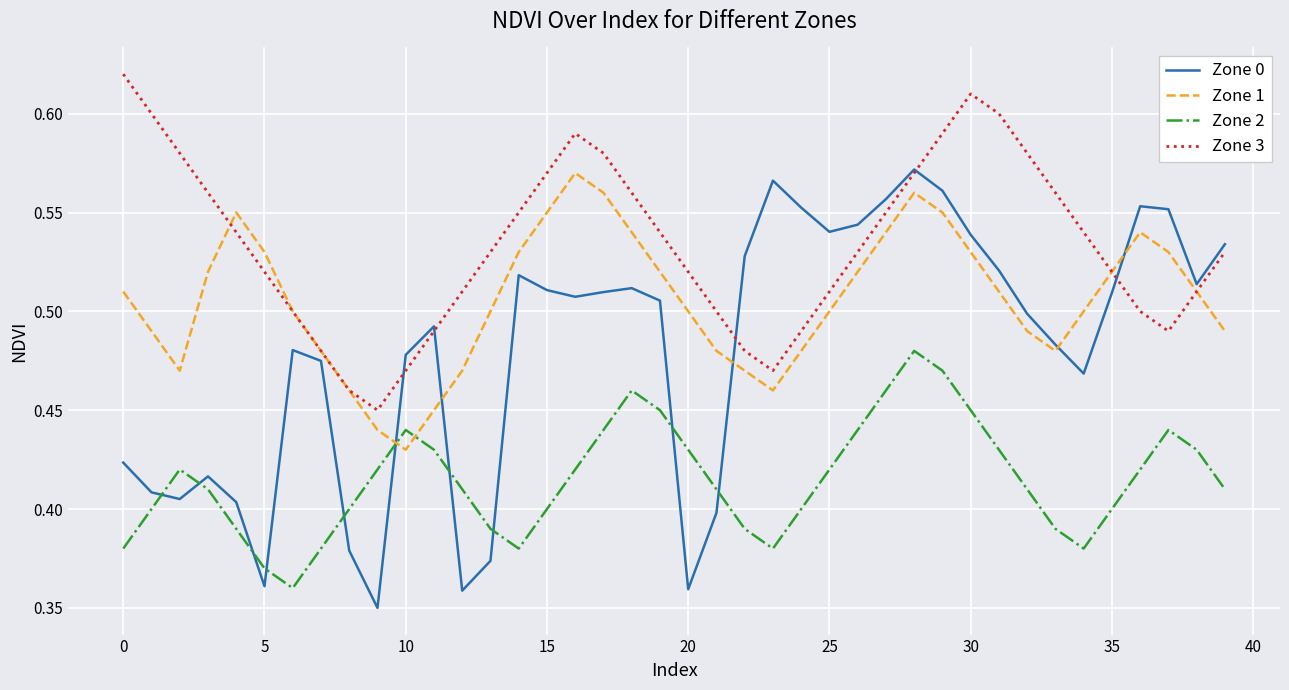

Rank the series by their average value, from highest to lowest.

Zone 3, Zone 1, Zone 0, Zone 2